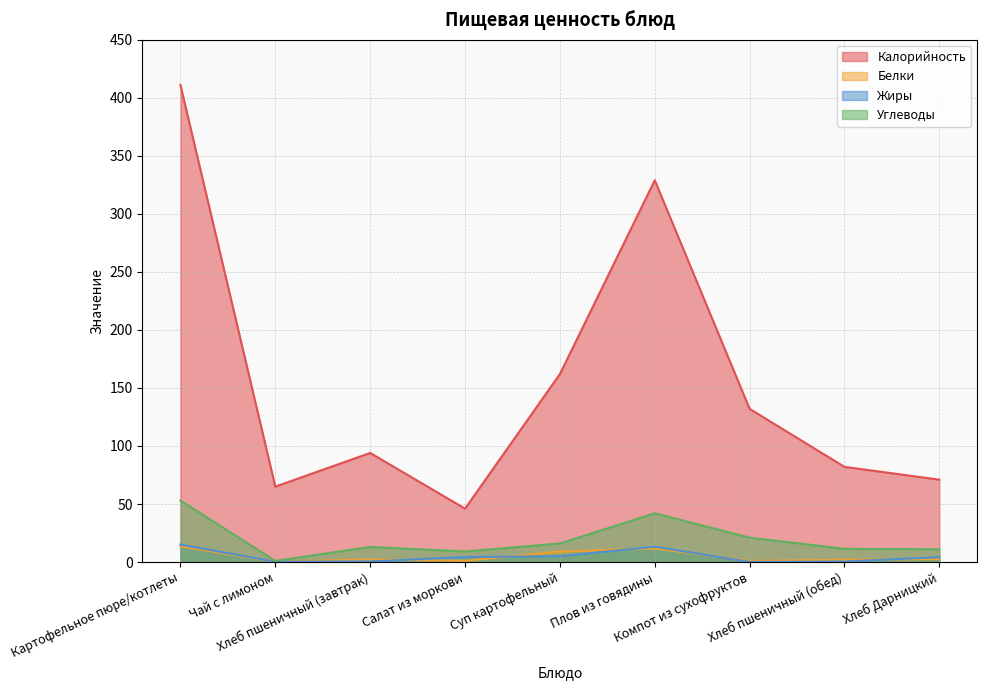

Between Чай с лимоном and Компот из сухофруктов, which series saw the biggest shift?

Калорийность